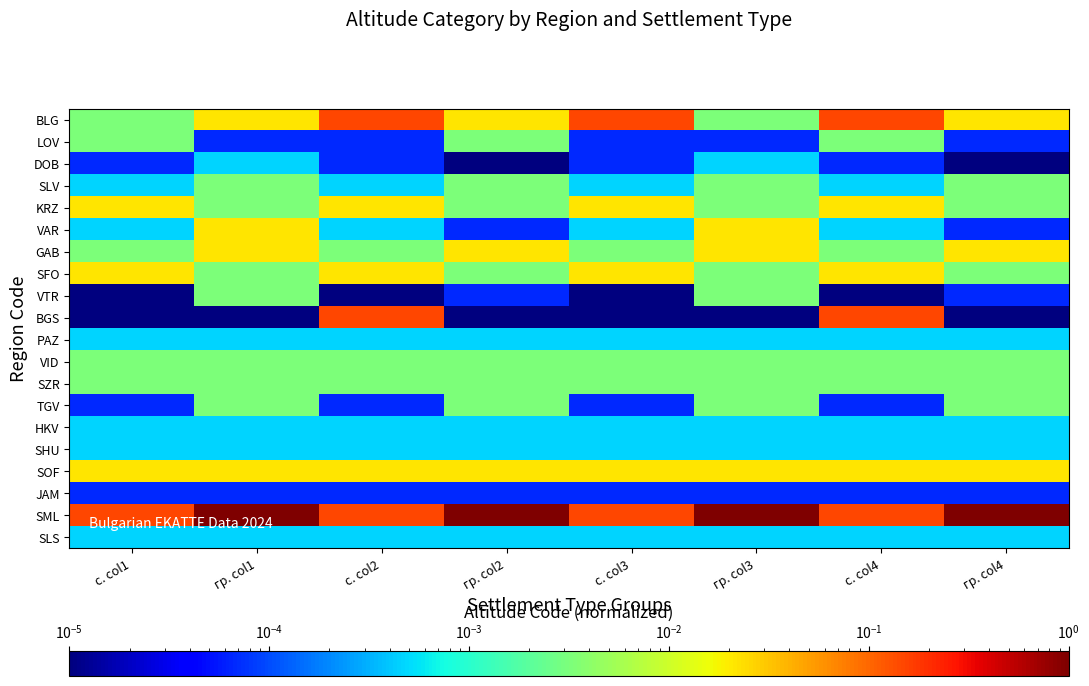

What is the total value across all series at гр. col3?

1.1